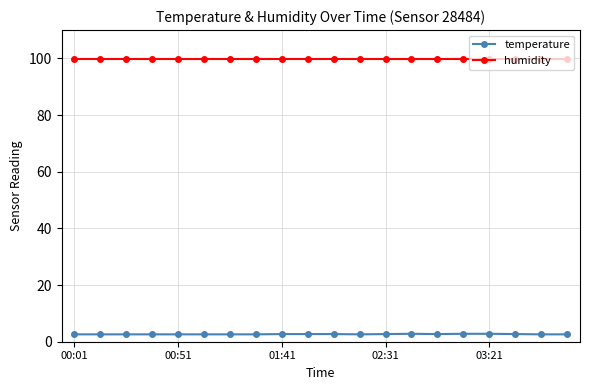

Which series has the largest range (max minus min)?

temperature